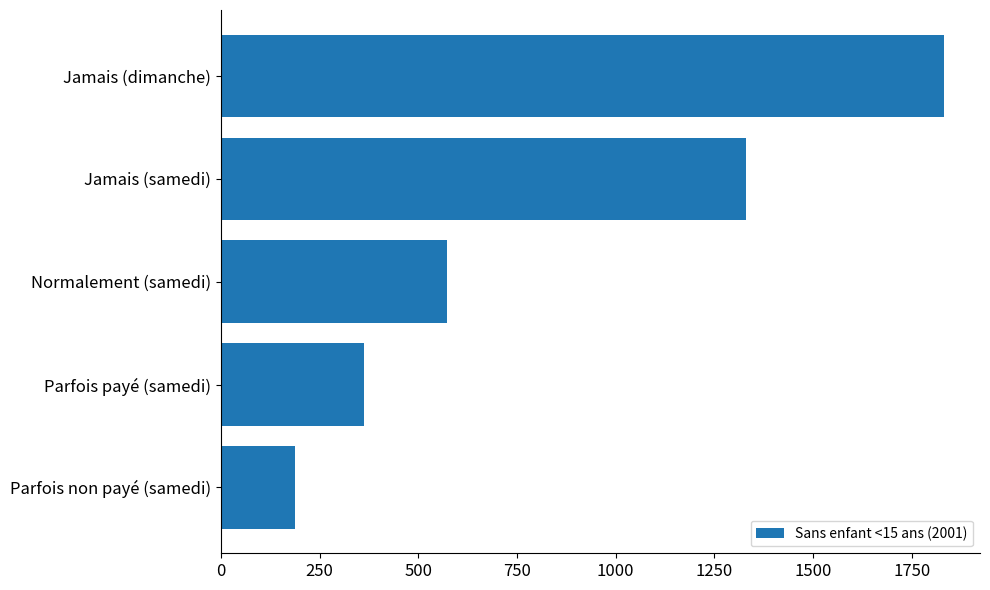

Between Parfois payé (samedi) and Jamais (samedi), which is larger?

Jamais (samedi)